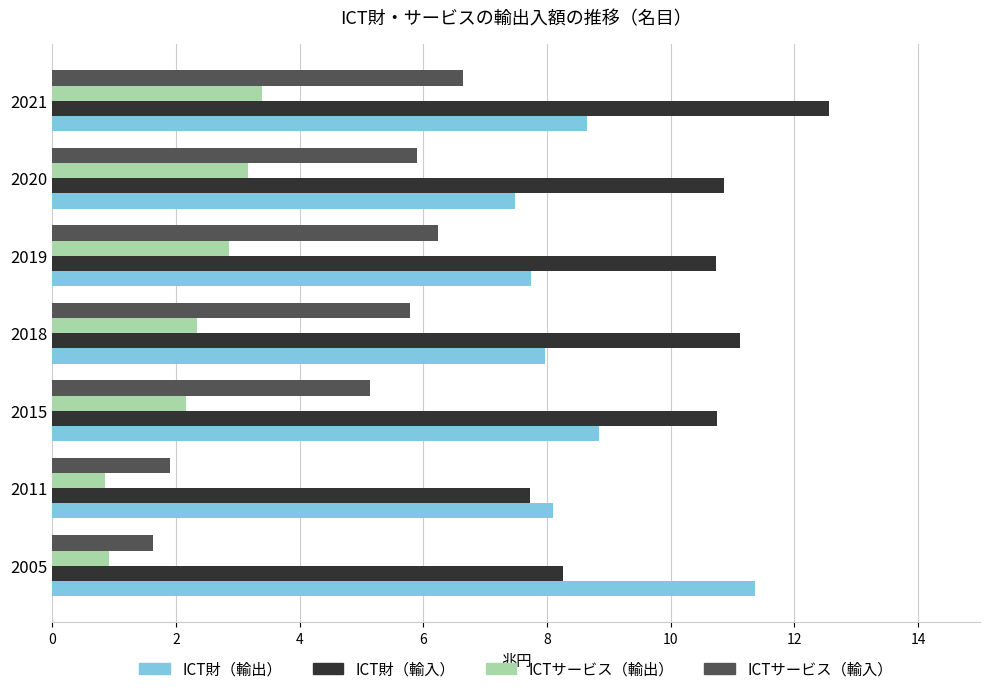

Is it true that ICT財（輸入） equals 8.3 at 2005?

True